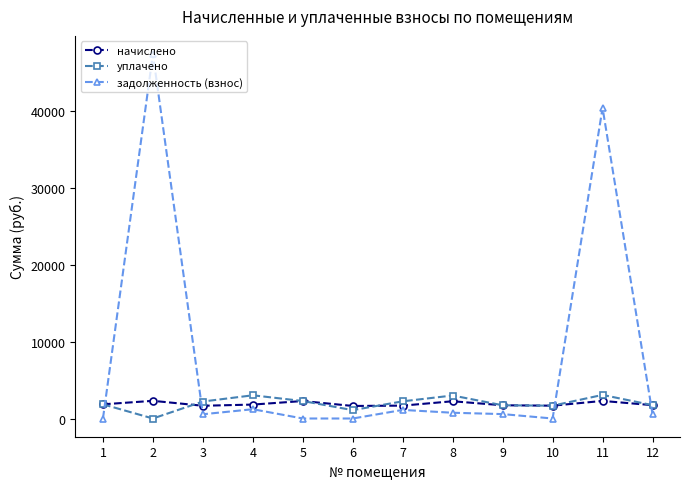

How many lines are shown in the chart?

3